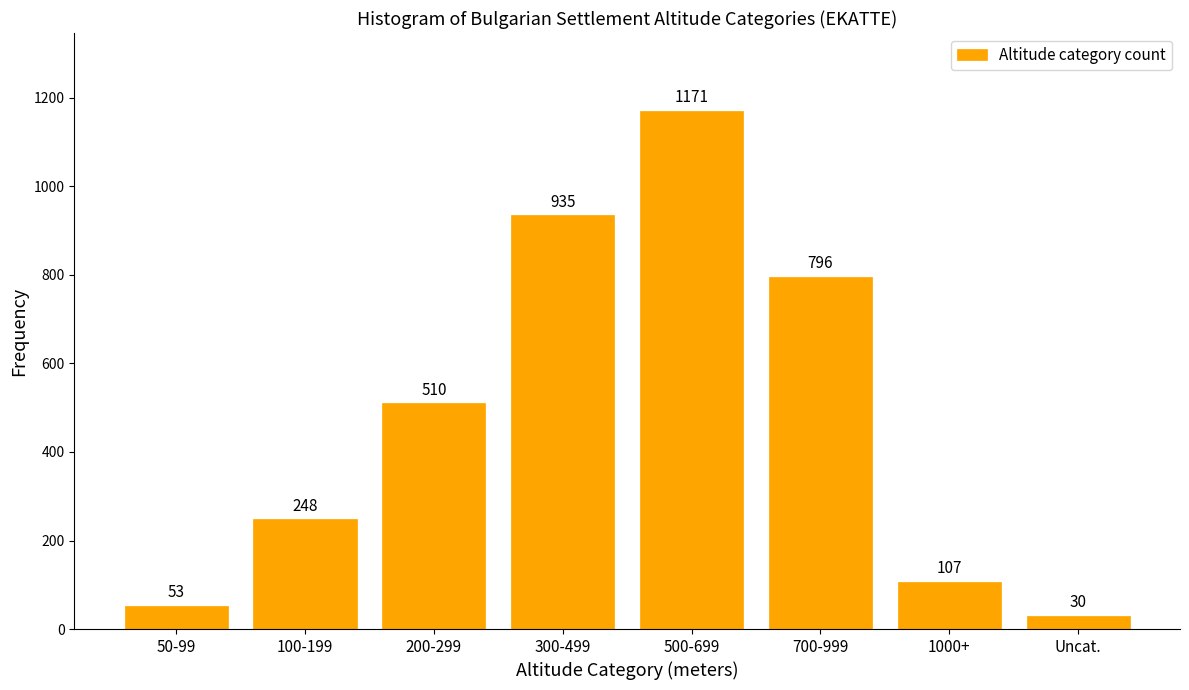

Reading left to right, extract all data points from this chart.

53	248	510	935	1171	796	107	30